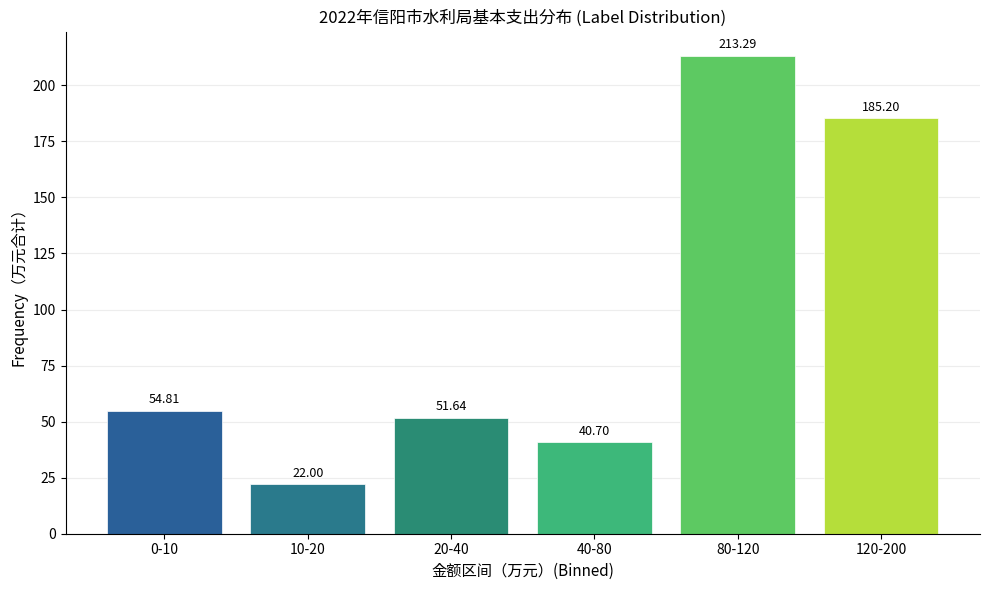

List the labels in order of value, largest first.

80-120, 120-200, 0-10, 20-40, 40-80, 10-20